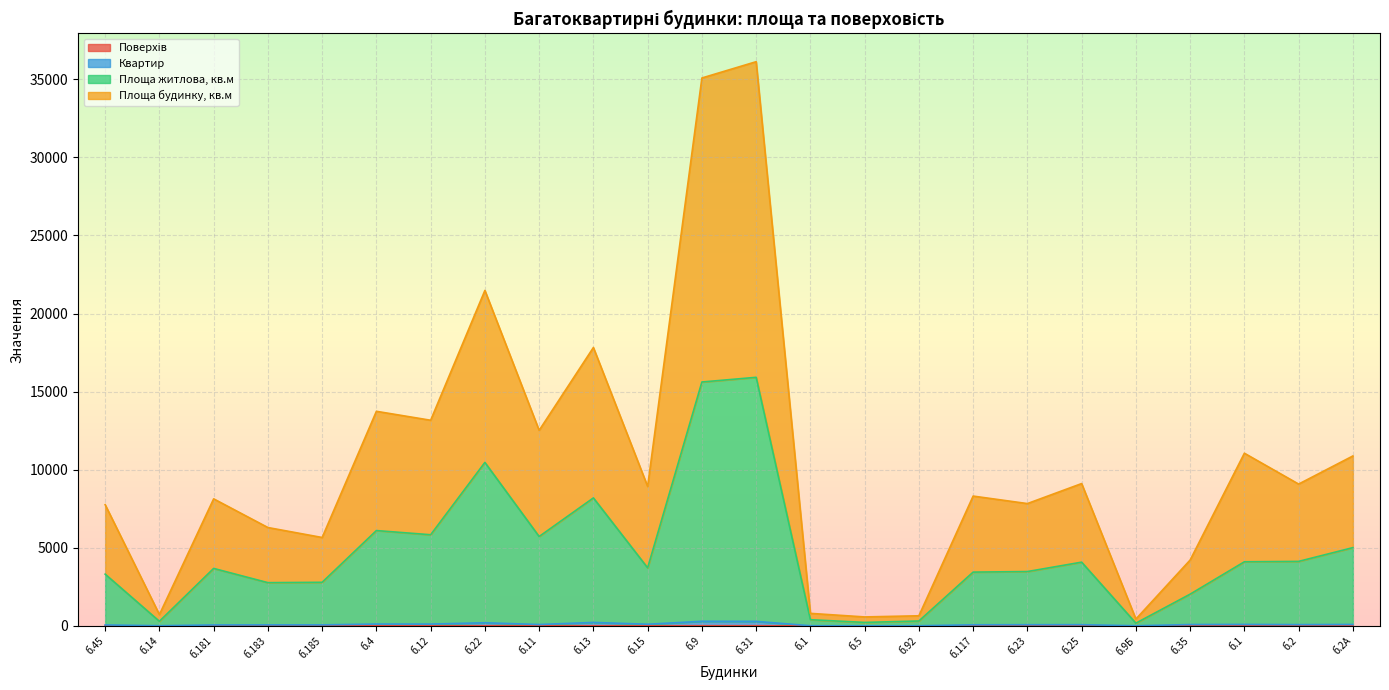

How many data points does each series have?

24